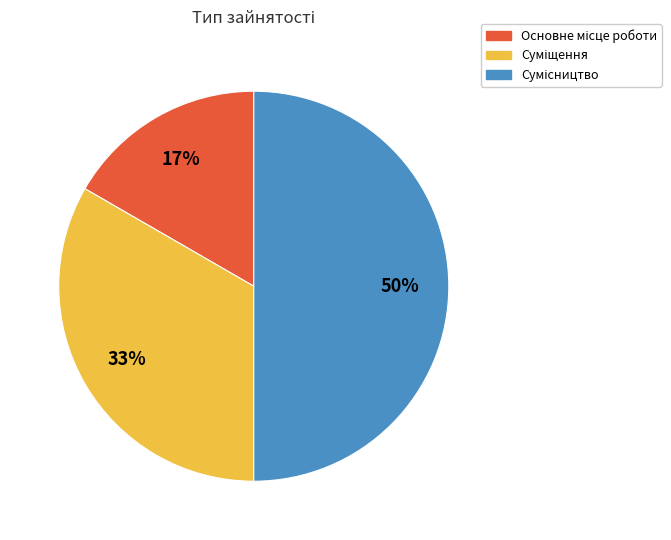

To the nearest percent, what is the difference between the largest and smallest slice percentages?

33%